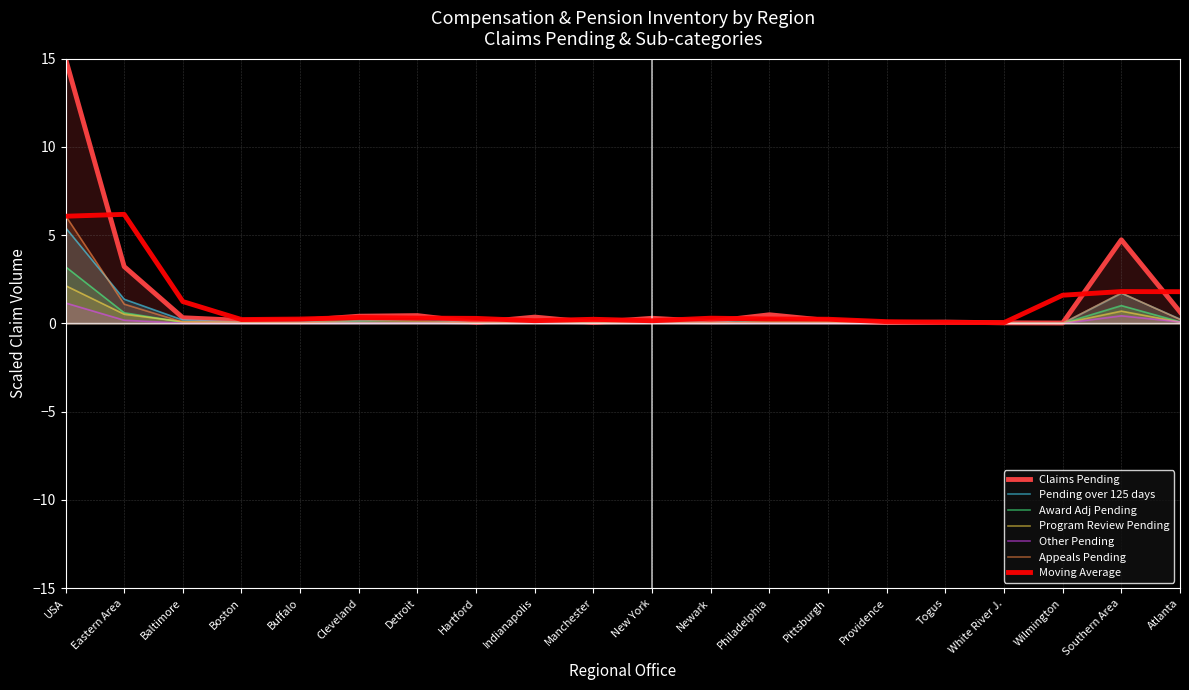

True or false: Claims Pending and Other Pending cross at least once.

False